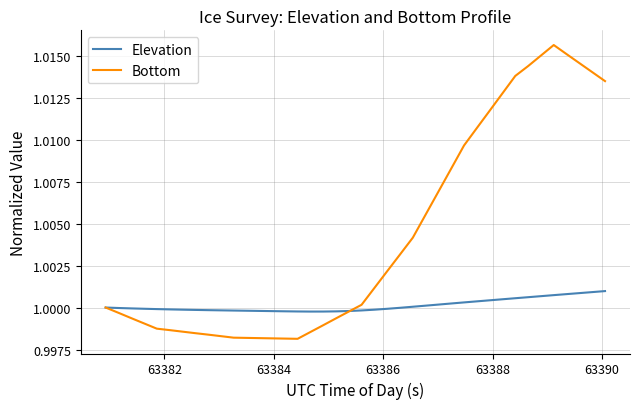

Which series has the largest total across all categories?

Bottom